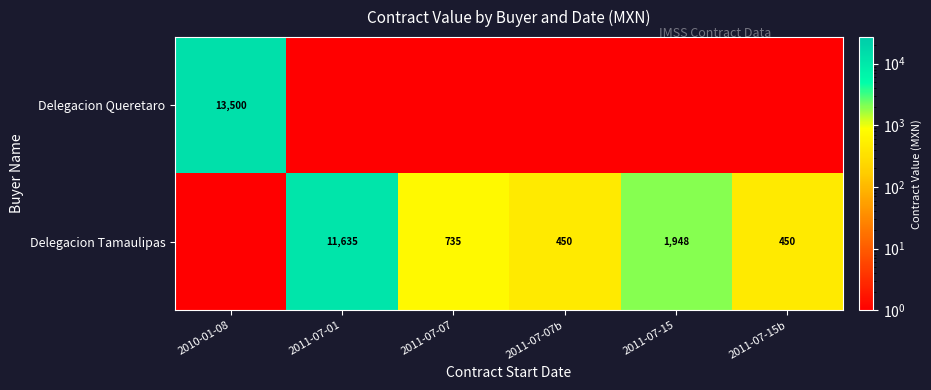

The value of Delegacion Tamaulipas at 2011-07-07b is 625. True or false?

False